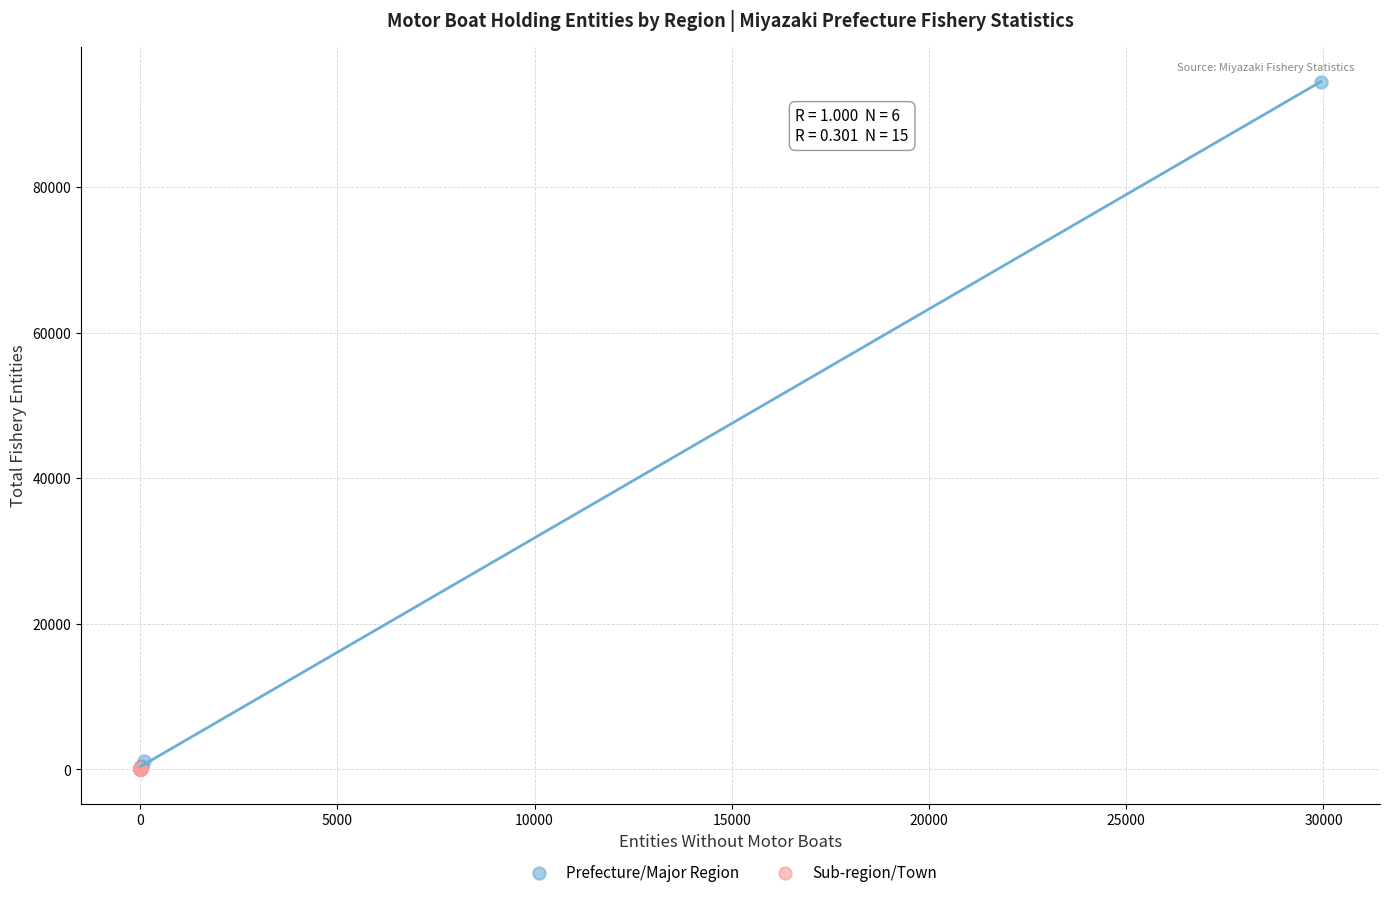

Which series has the largest Y range (max minus min)?

Prefecture/Major Region